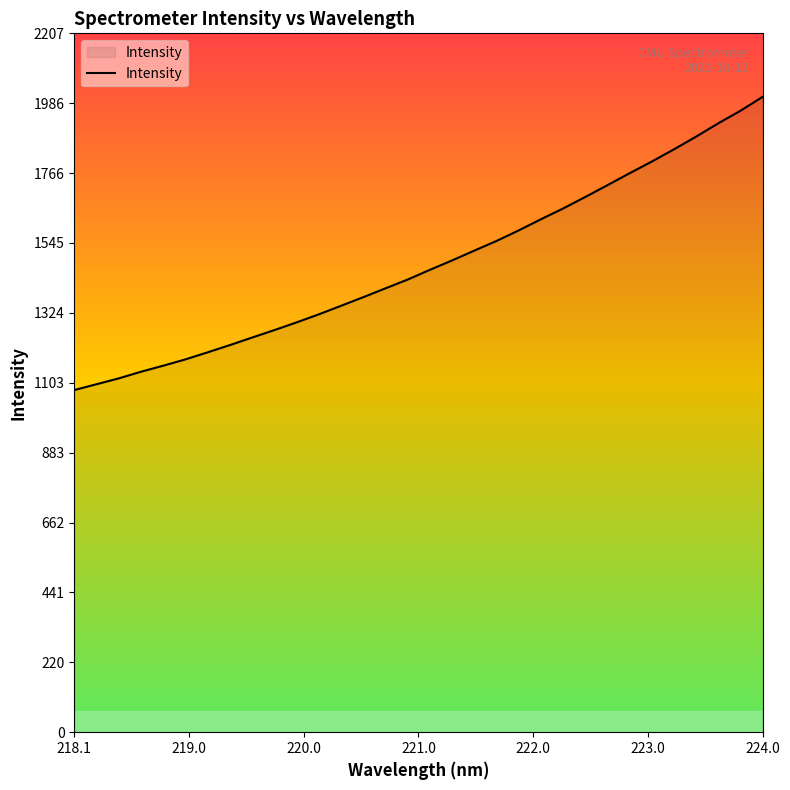

What is the maximum value shown in the chart?

2006.9